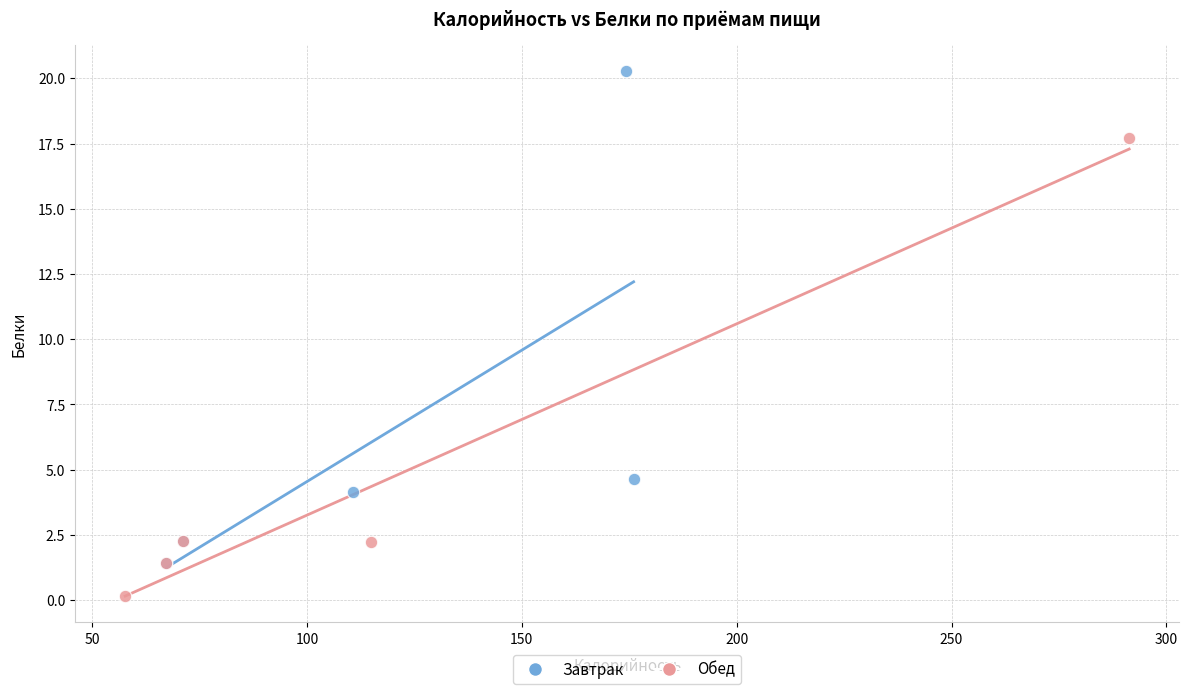

Which series reaches the maximum Y coordinate?

Завтрак